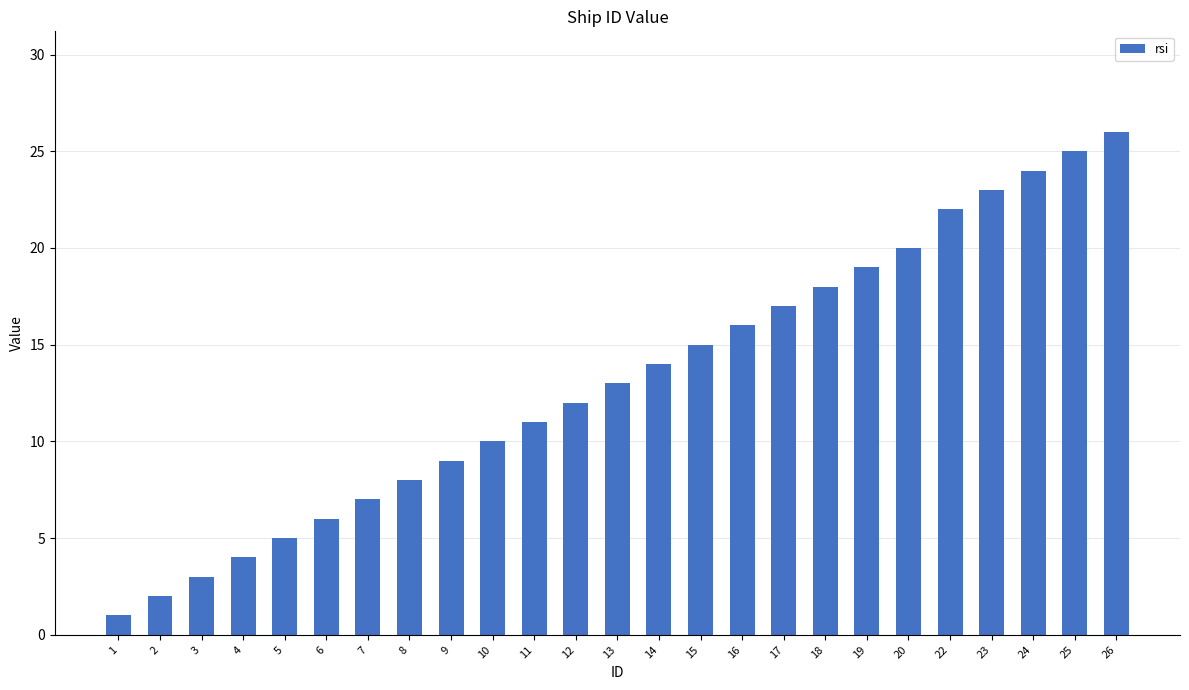

Reading left to right, transcribe all the data shown in this chart.

1	2	3	4	5	6	7	8	9	10	11	12	13	14	15	16	17	18	19	20	22	23	24	25	26